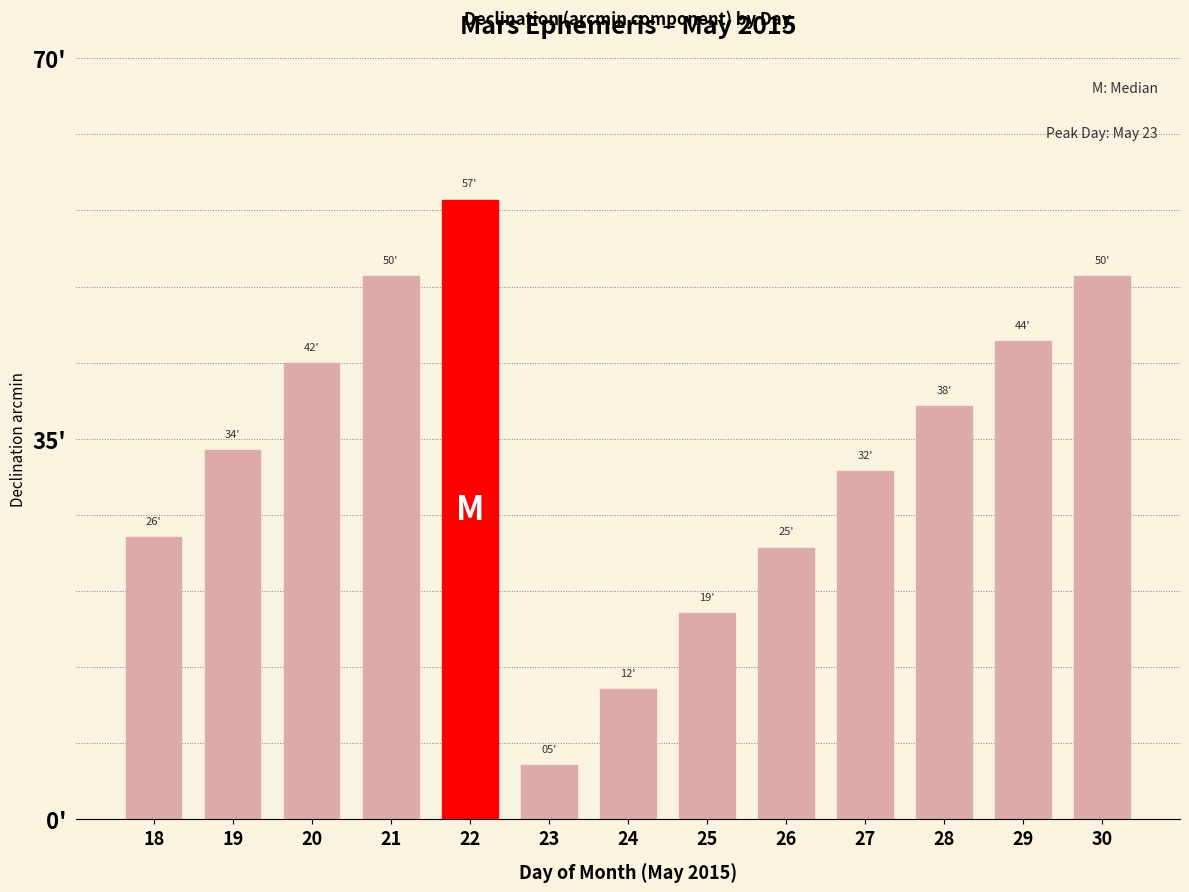

Read the value at 21.

50